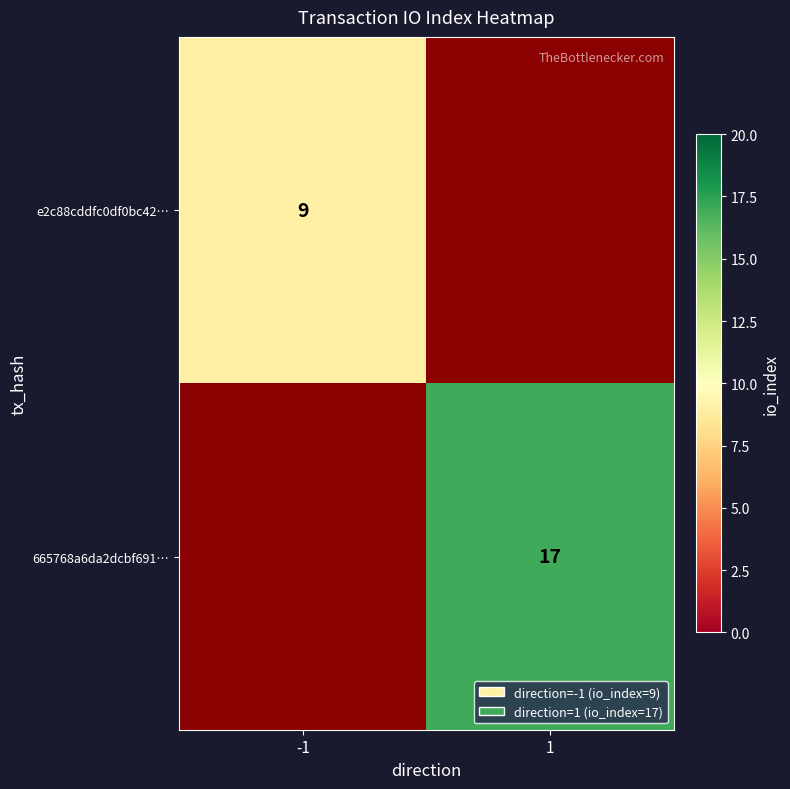

How many series are shown in this chart?

2